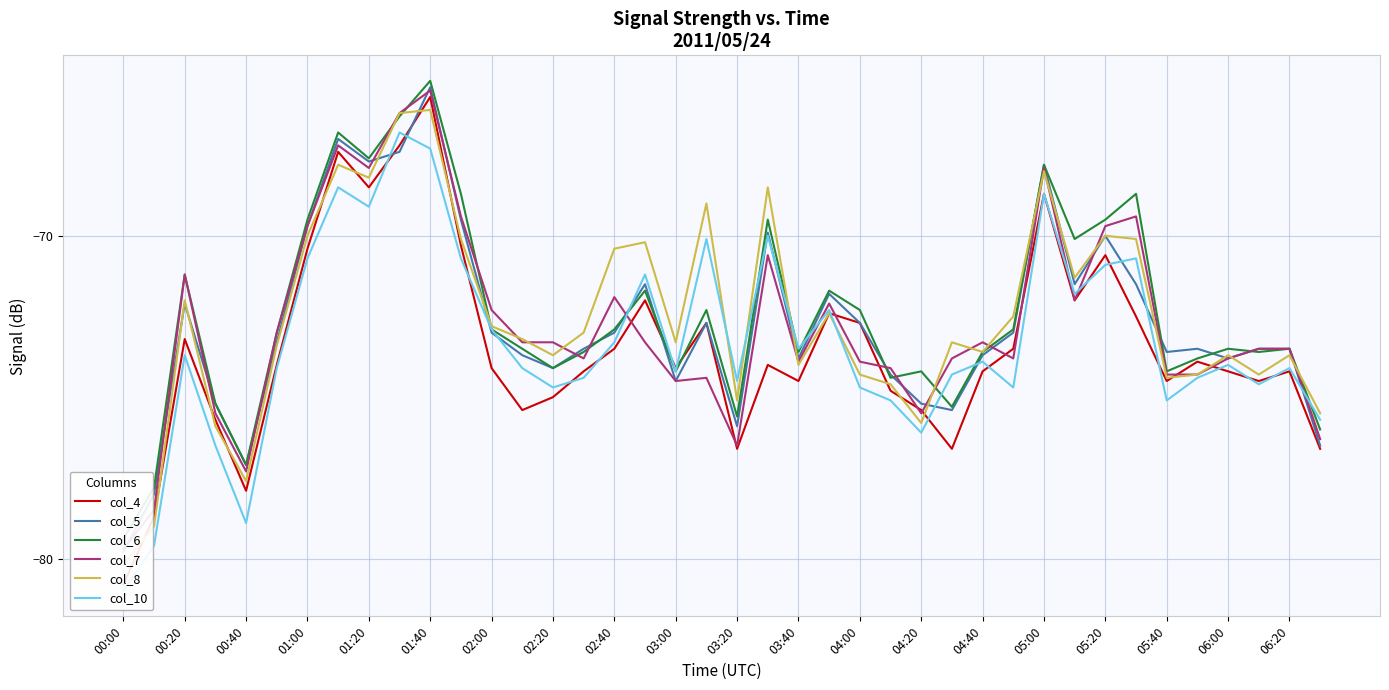

Is this an area chart (filled region under the line)?

No